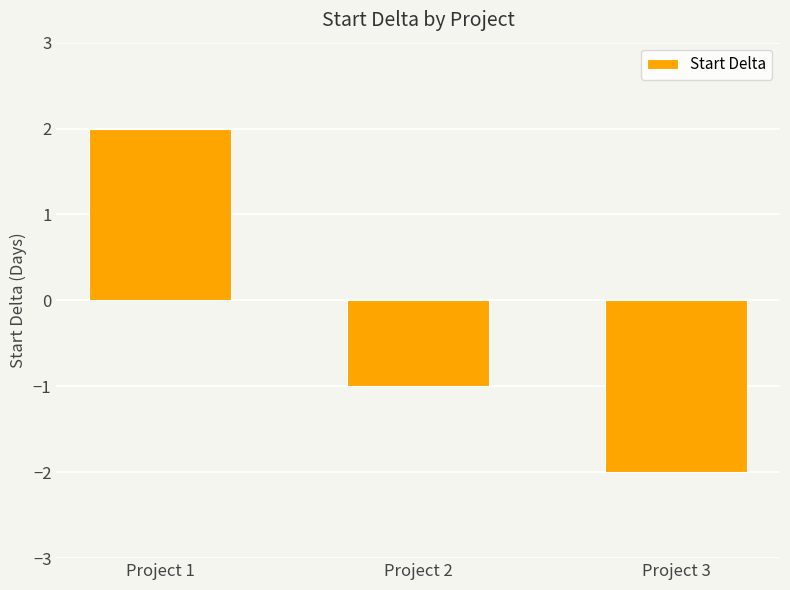

Rank the categories by value from lowest to highest.

Project 3, Project 2, Project 1